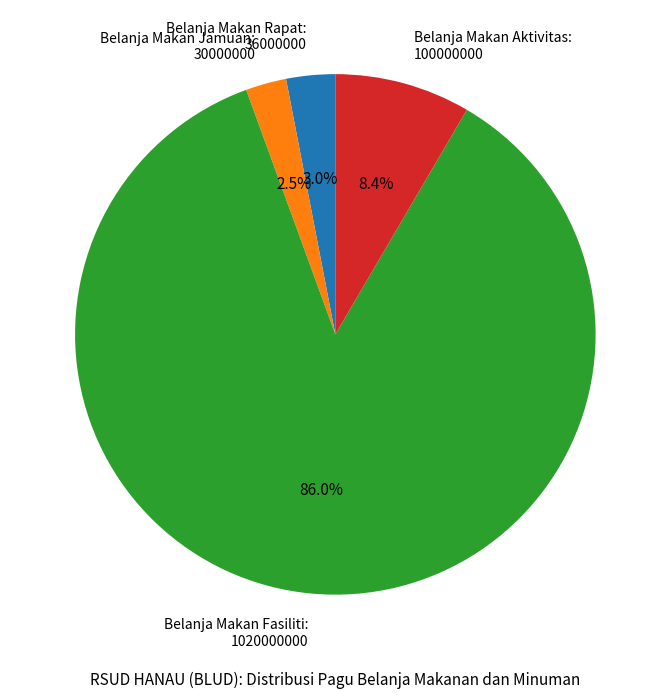

Which has a higher value, Belanja Makan Fasiliti: 1020000000 or Belanja Makan Jamuan: 30000000?

Belanja Makan Fasiliti: 1020000000